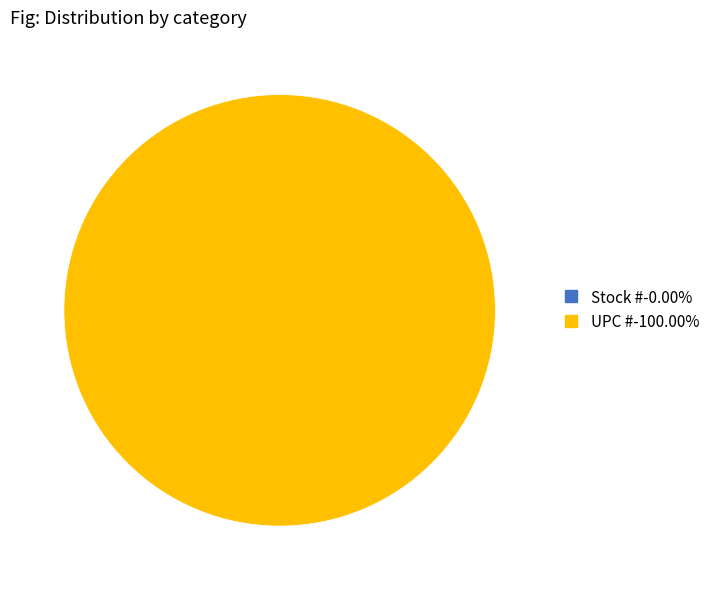

What is the change in value from Stock # to UPC #?

+751338139367